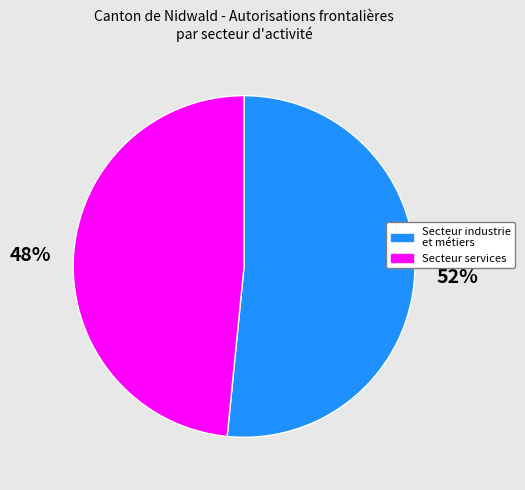

What percentage is the Secteur services slice, to the nearest percent?

48%